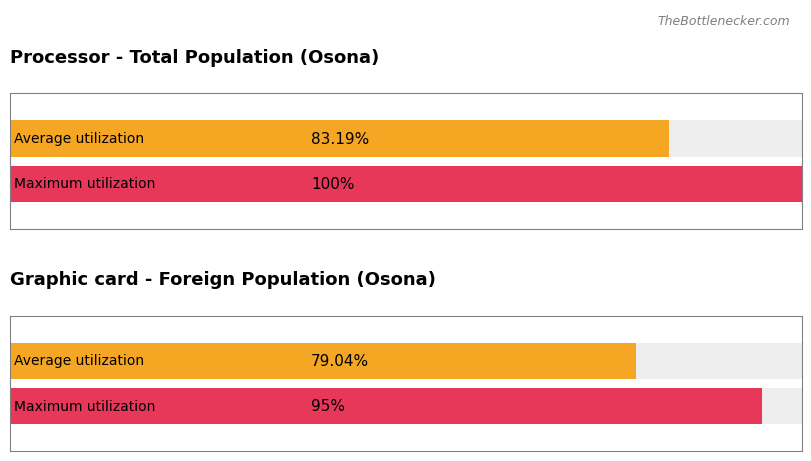

The Average utilization series shows 3.5 at 2022. True or false?

False